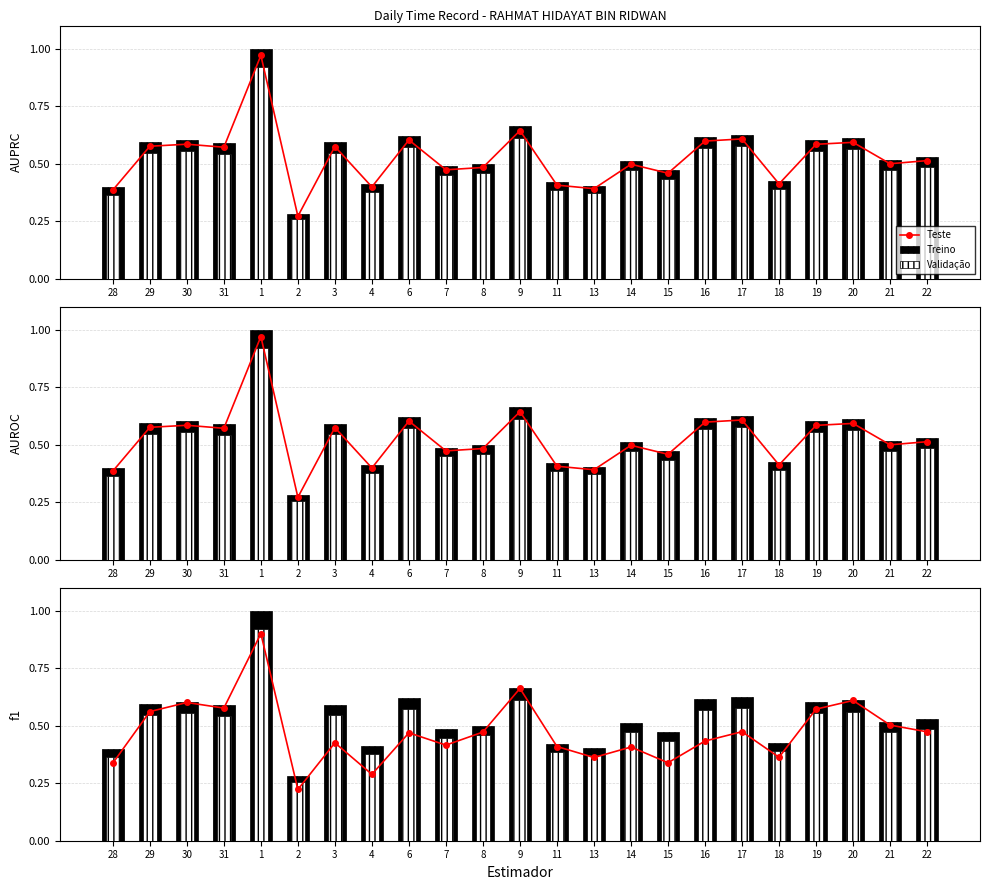

Rank the series by their maximum value, from lowest to highest.

Teste, Validação, Treino